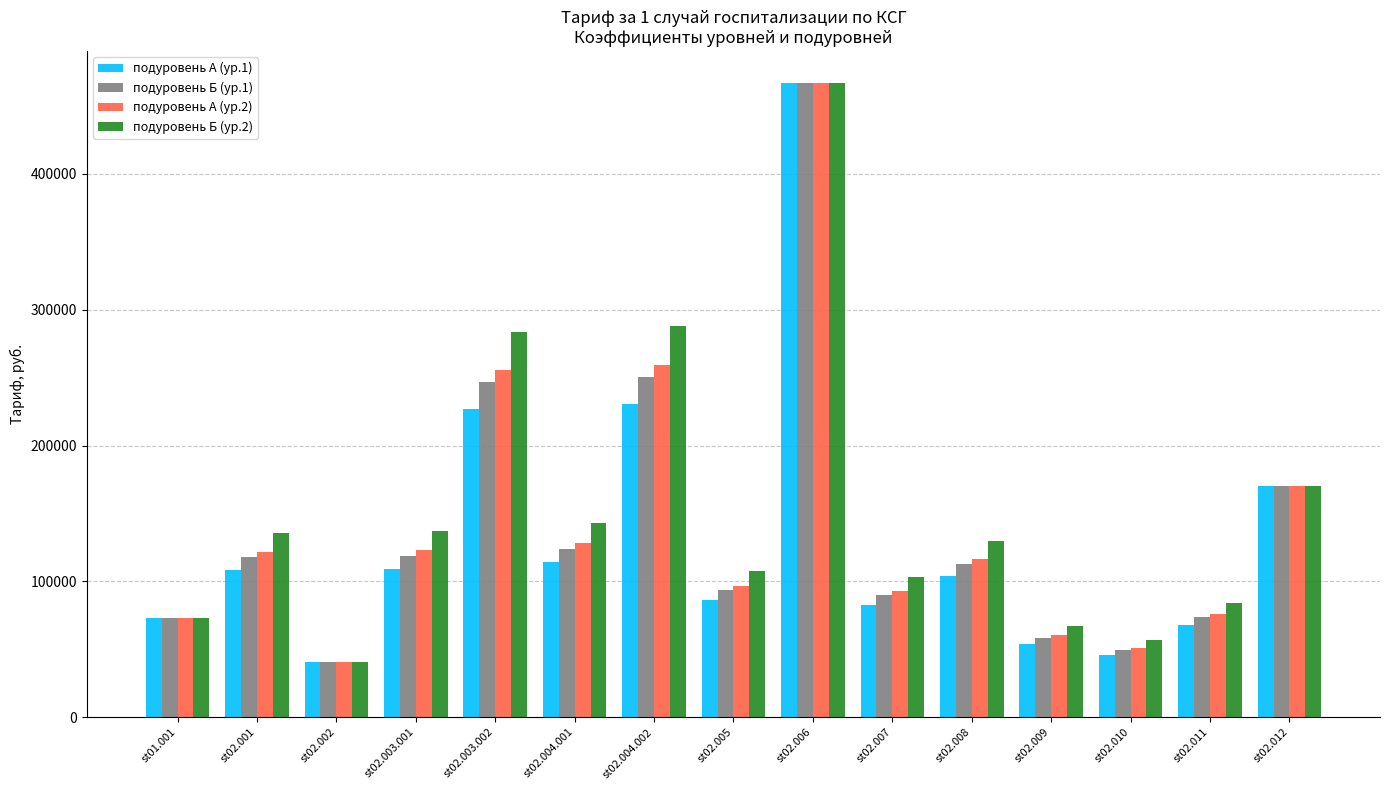

What is the sum of all подуровень Б (ур.1) values?

2087061.9